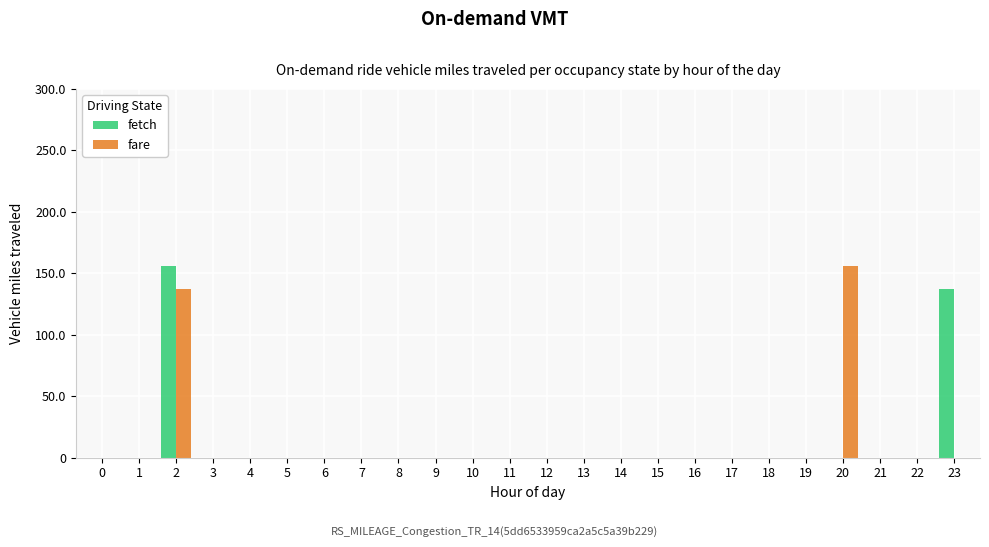

How many groups of bars are there?

24